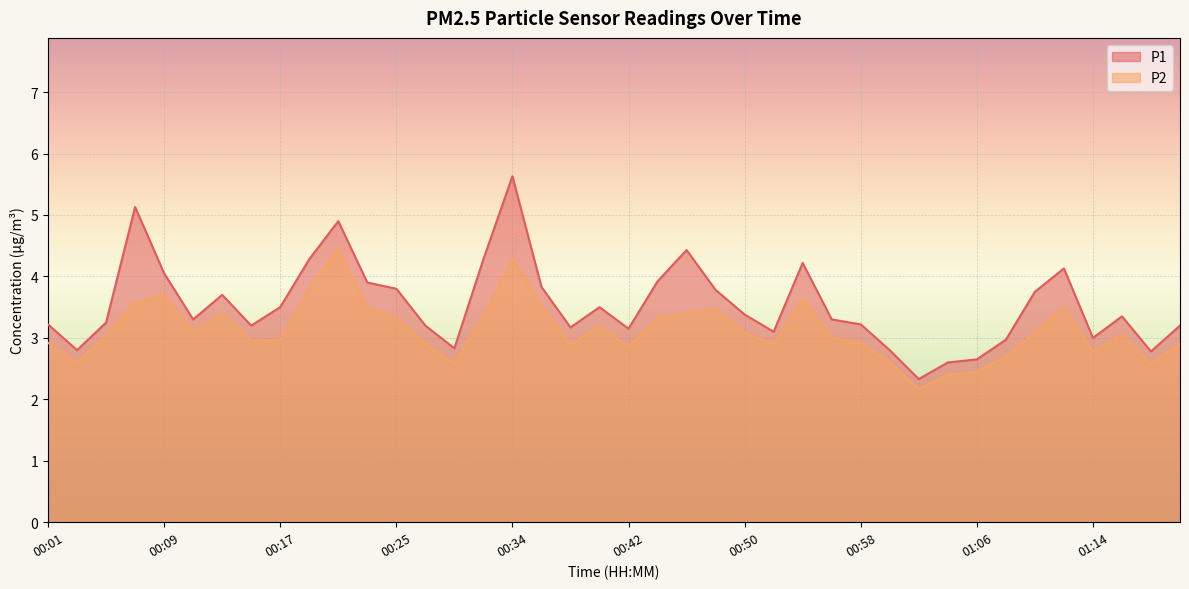

Rank the series at 01:18 from highest to lowest value.

P1, P2